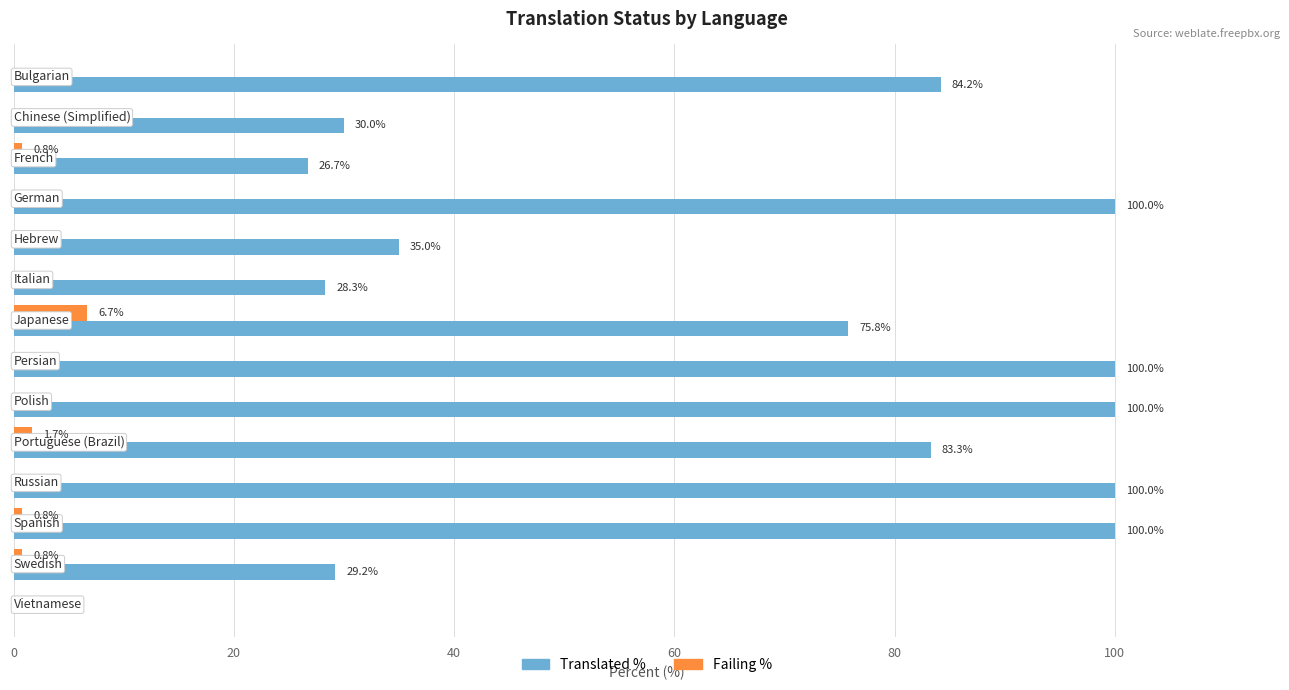

What is the sum of all Translated % values?

892.5